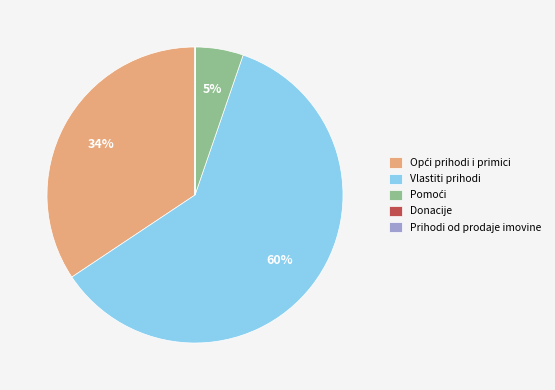

Which slice represents more than half of the pie?

Vlastiti prihodi